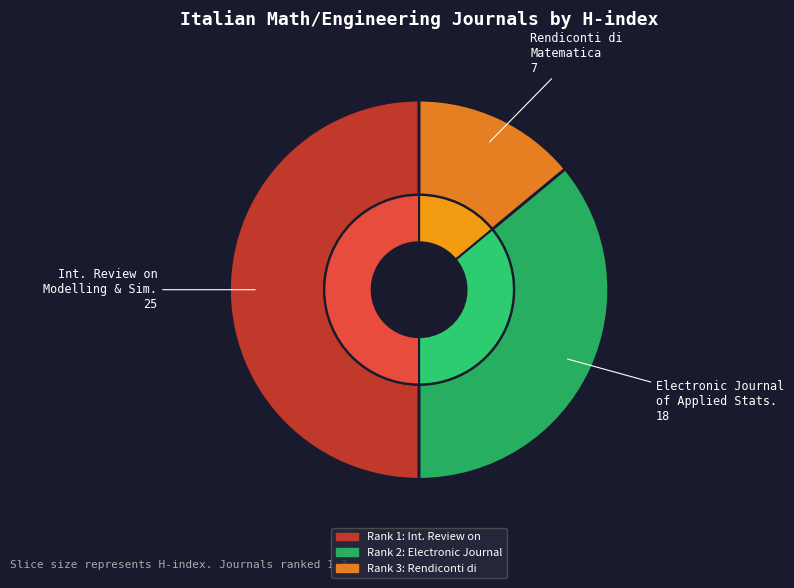

To the nearest percent, what portion does International Review on Modelling and Simulations represent?

50%